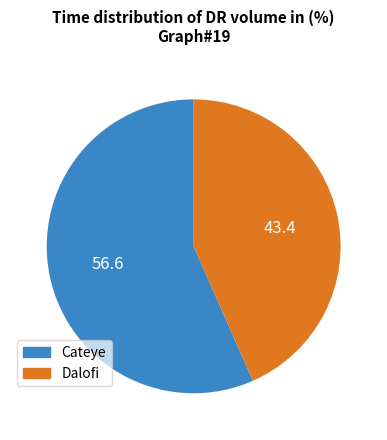

What is the ratio of the value at Cateye to the value at Dalofi?

1.3